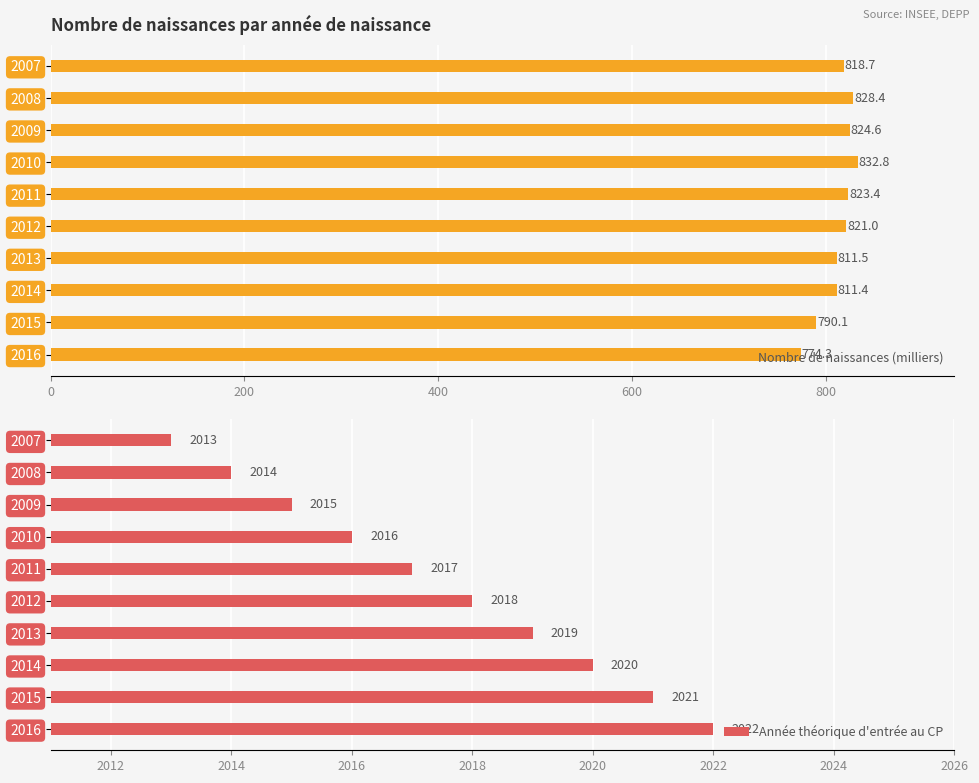

How many values in the Année théorique d'entrée au CP series exceed 2018?

4